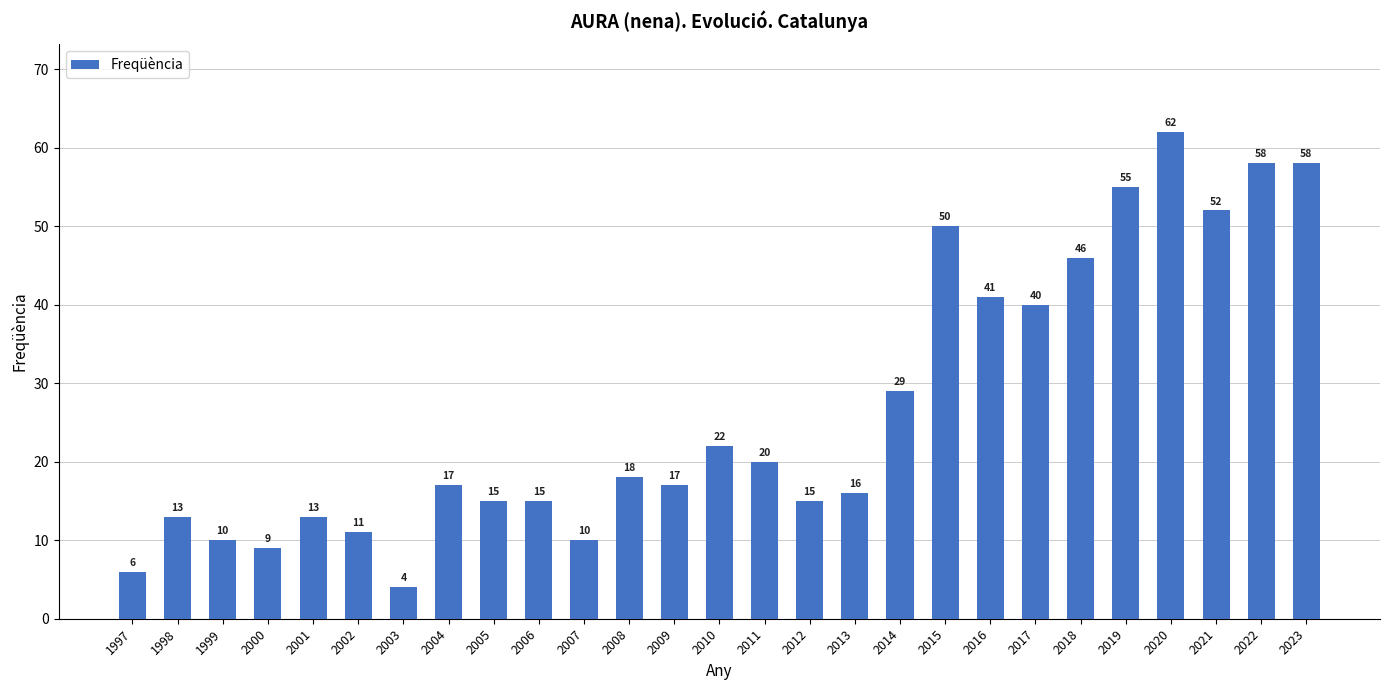

At which label is the value closest to 33?

2014